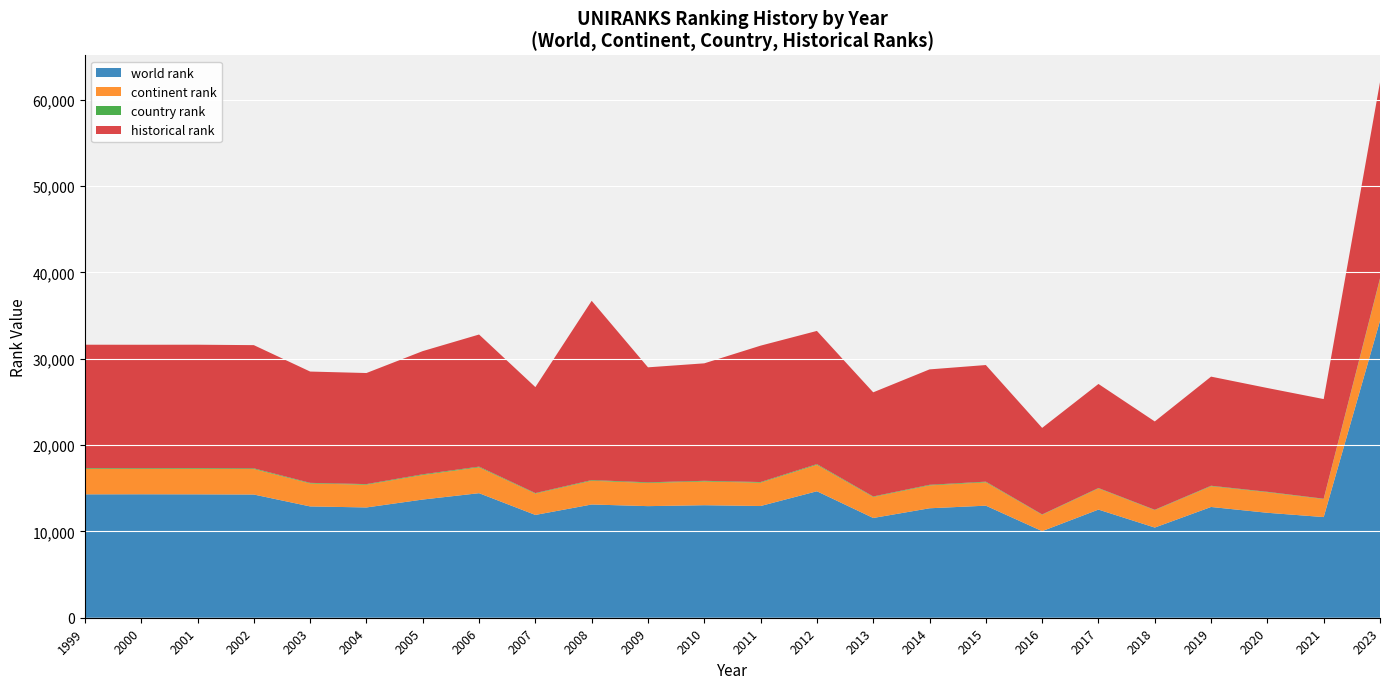

Reading left to right, extract all data points from this chart.

world rank: 1999=14295	2000=14303	2001=14295	2002=14273	2003=12895	2004=12776	2005=13693	2006=14429	2007=11909	2008=13119	2009=12928	2010=13036	2011=12944	2012=14652	2013=11557	2014=12680	2015=12983	2016=10033	2017=12529	2018=10447	2019=12831	2020=12158	2021=11662	2023=34397
continent rank: 1999=2958	2000=2938	2001=2958	2002=2953	2003=2661	2004=2636	2005=2841	2006=2994	2007=2471	2008=2751	2009=2685	2010=2750	2011=2704	2012=3061	2013=2430	2014=2648	2015=2709	2016=1888	2017=2446	2018=2014	2019=2402	2020=2376	2021=2080	2023=4809
country rank: 1999=81	2000=80	2001=81	2002=81	2003=69	2004=68	2005=81	2006=81	2007=61	2008=75	2009=74	2010=75	2011=72	2012=83	2013=61	2014=72	2015=72	2016=44	2017=51	2018=44	2019=57	2020=54	2021=45	2023=105
historical rank: 1999=14295	2000=14303	2001=14295	2002=14273	2003=12895	2004=12869	2005=14274	2006=15306	2007=12278	2008=20772	2009=13322	2010=13611	2011=15801	2012=15431	2013=12065	2014=13370	2015=13511	2016=10028	2017=12057	2018=10235	2019=12642	2020=12025	2021=11544	2023=22724